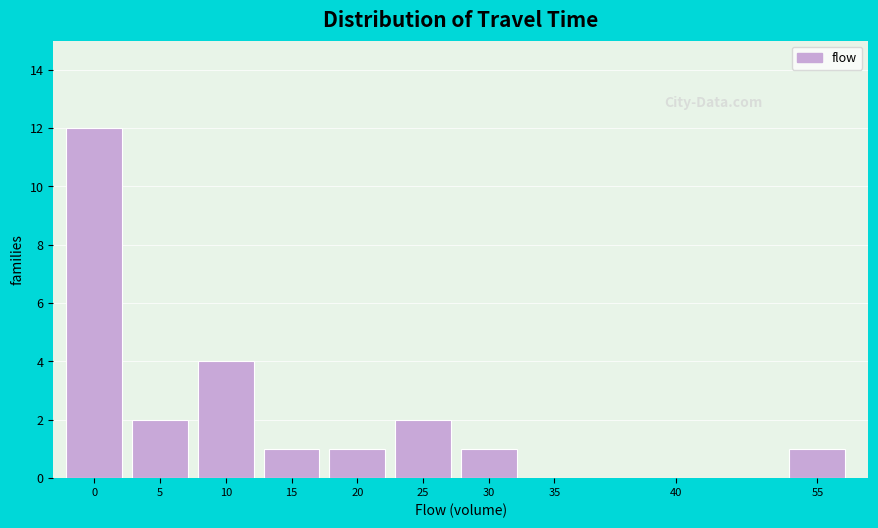

Reading right to left, what are all the values shown in this chart?

55=1	40=0	35=0	30=1	25=2	20=1	15=1	10=4	5=2	0=12